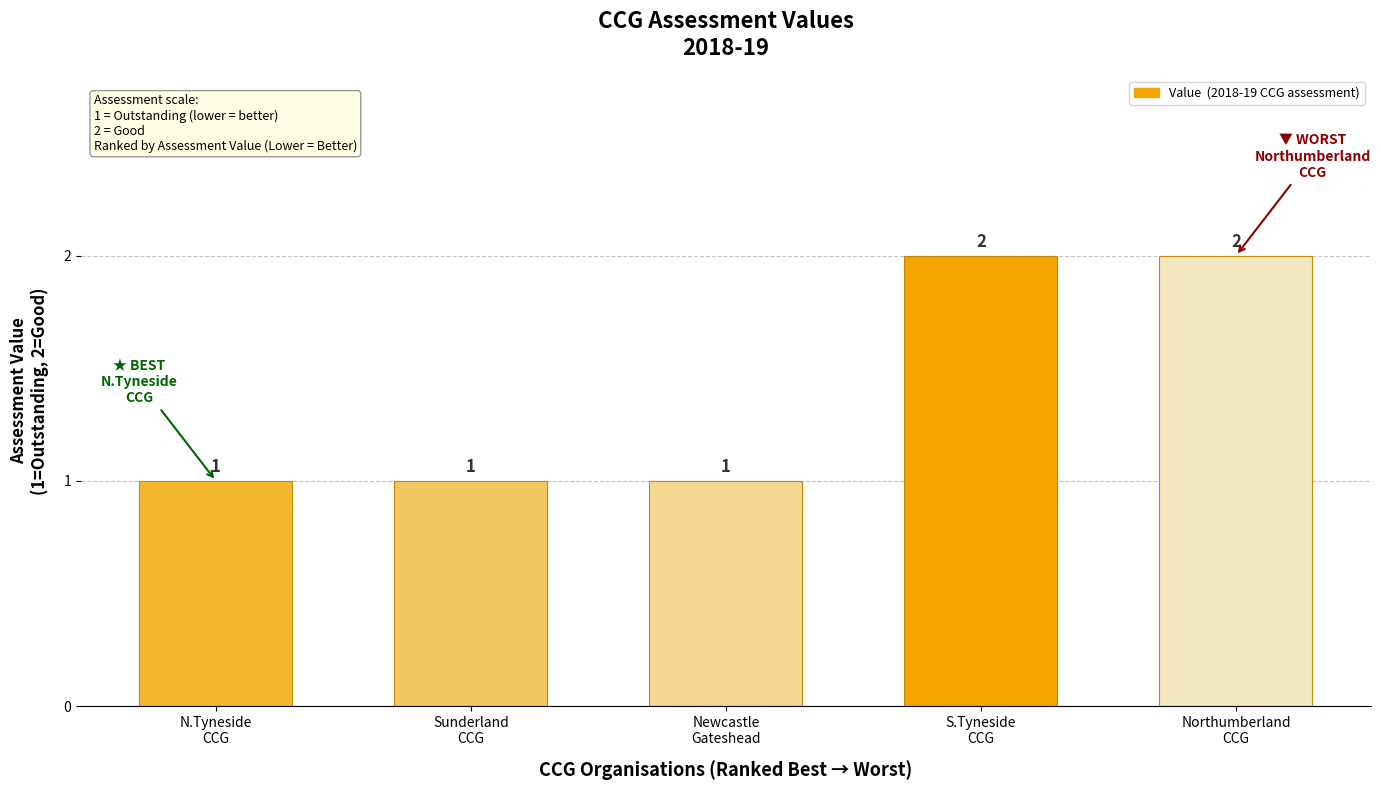

The chart shows a value of 1 at Sunderland
CCG. True or false?

True